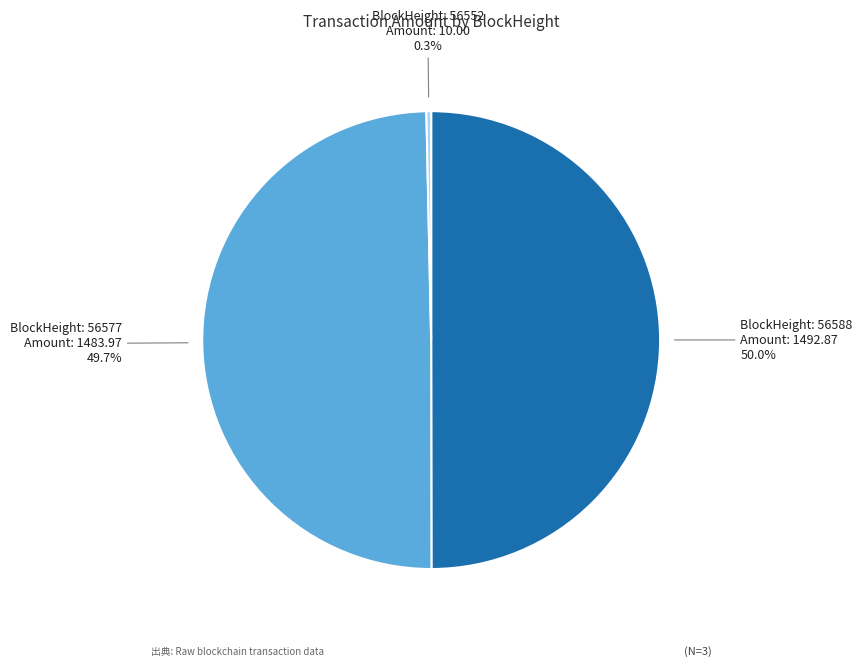

Which slice is the smallest?

BlockHeight: 56552 Amount: 10.00